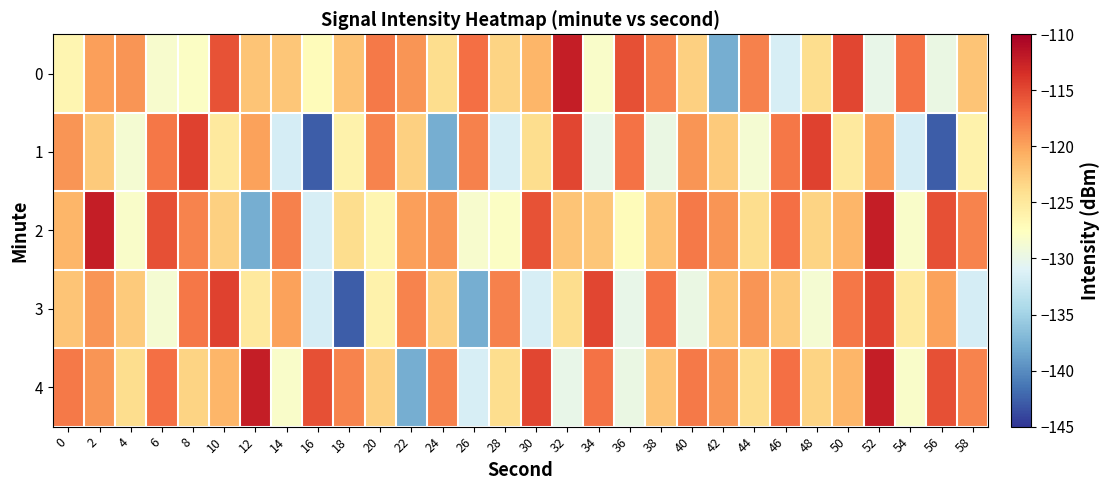

Count the number of data series in this chart.

5